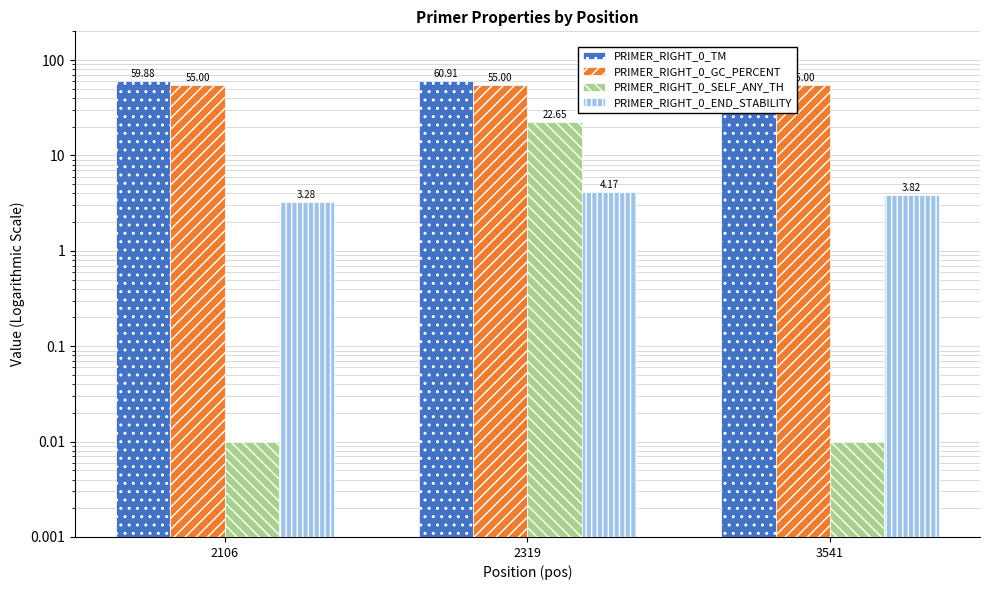

What is the total value across all series at 2106?

118.2